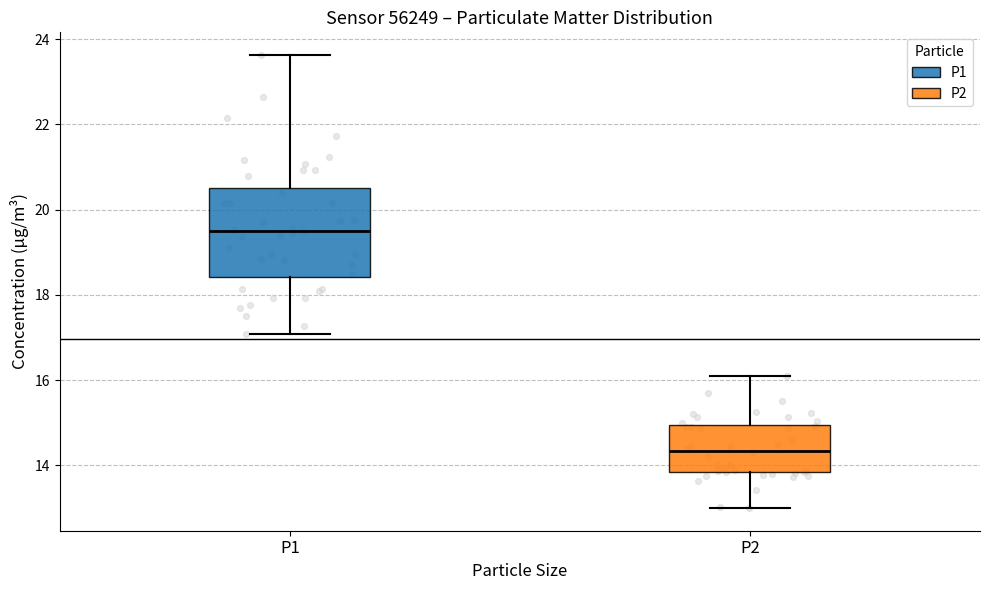

Where does the median line of the box for P2 sit on the y-axis? The values are not printed on the chart, so give them approximately, as read against the axis.

14.4